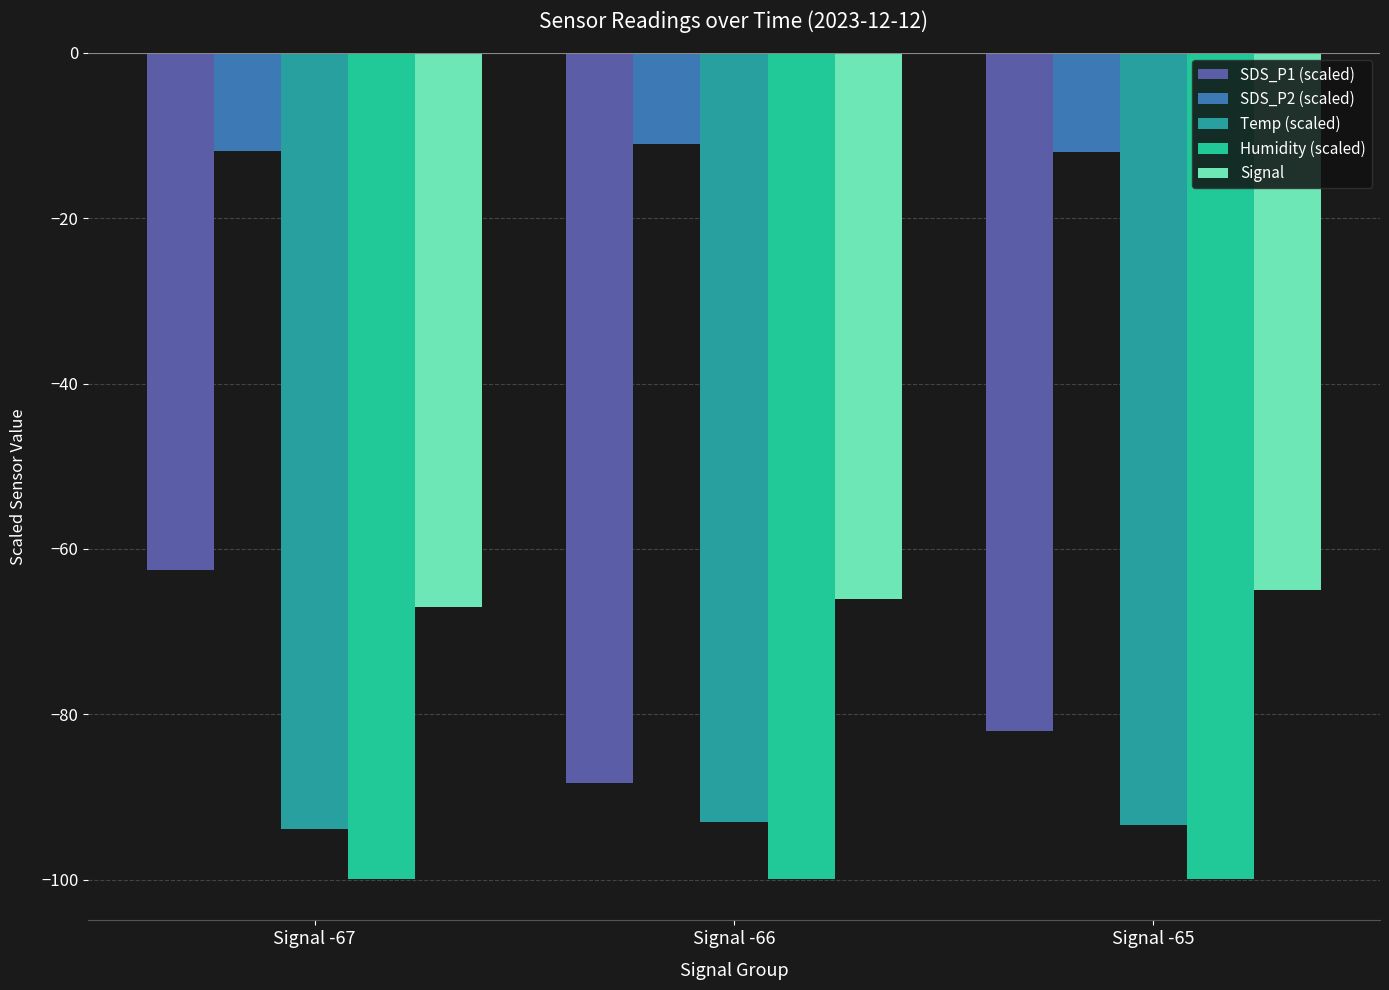

At which category is the sum across all series the highest?

Signal -67